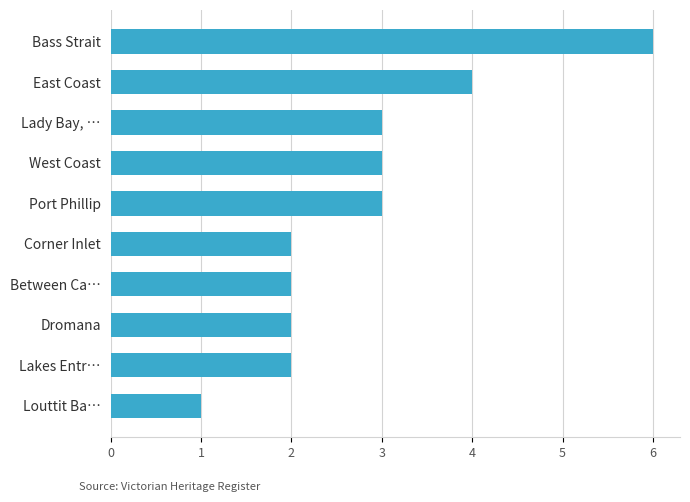

How many values are between 2 and 3?

7